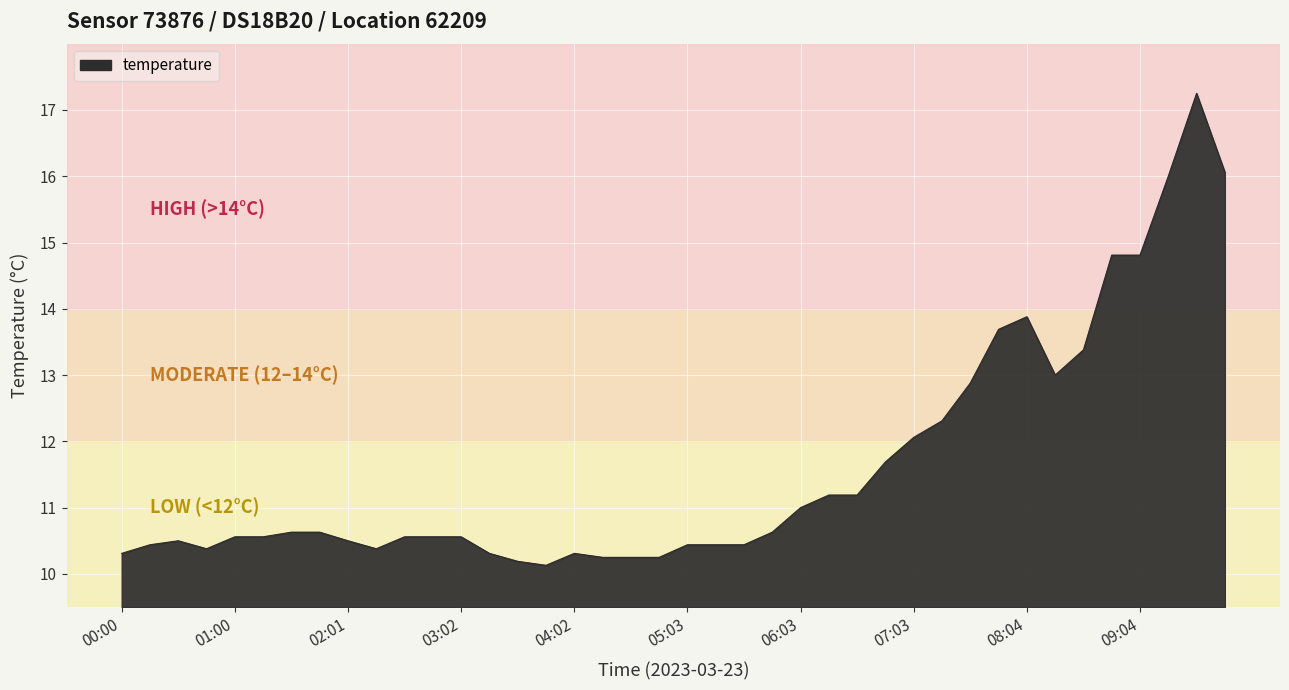

What is the difference between the maximum and minimum values?

7.1